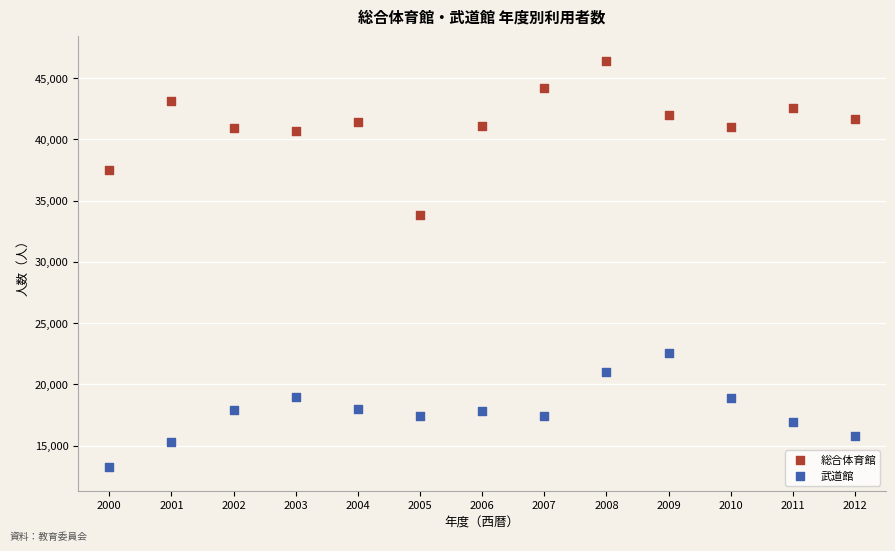

Across all series, what Y value is closest to 29843?

33848